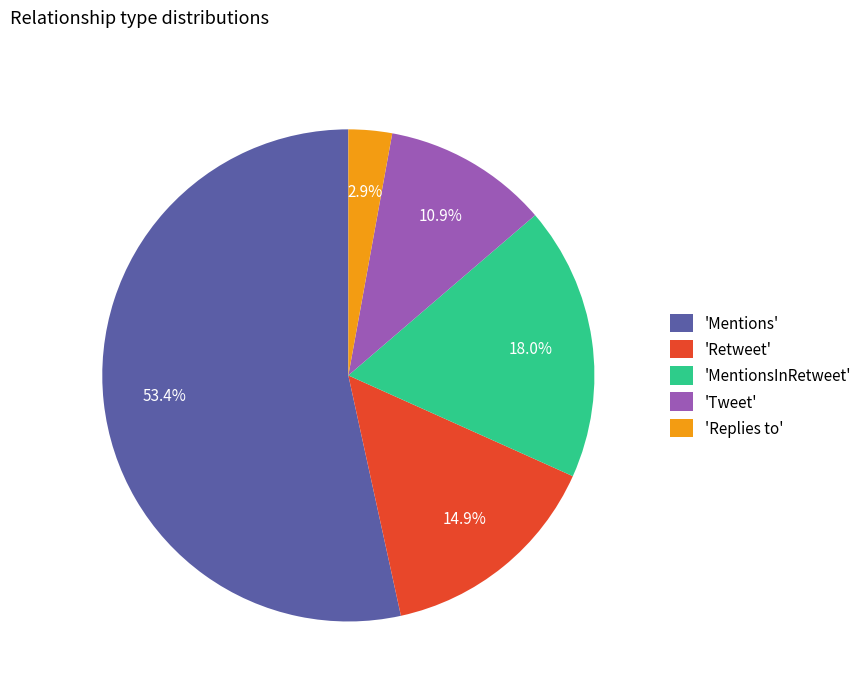

Count the number of slices in the pie.

5